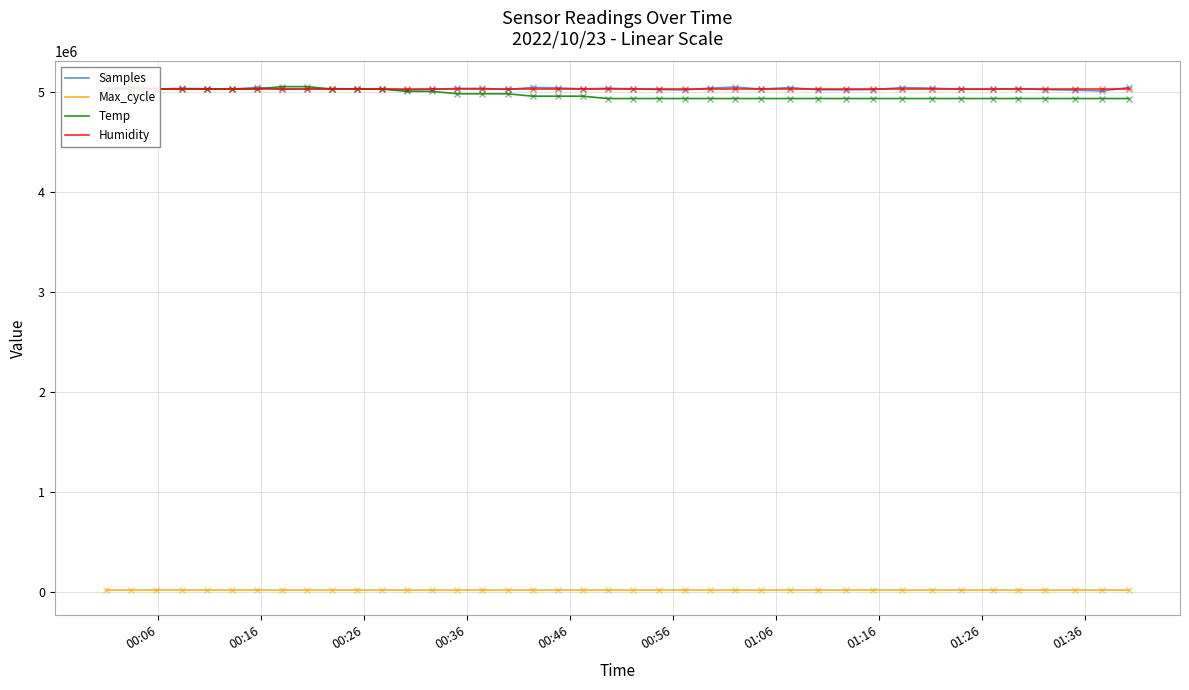

True or false: Samples and Max_cycle cross at least once.

False